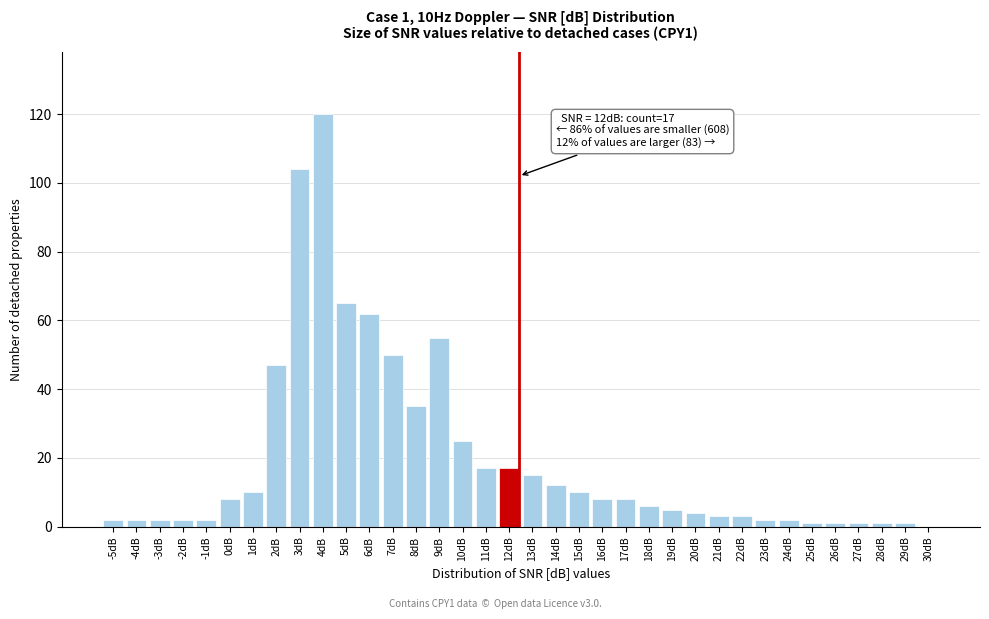

The chart shows a value of 8 at 17dB. True or false?

True